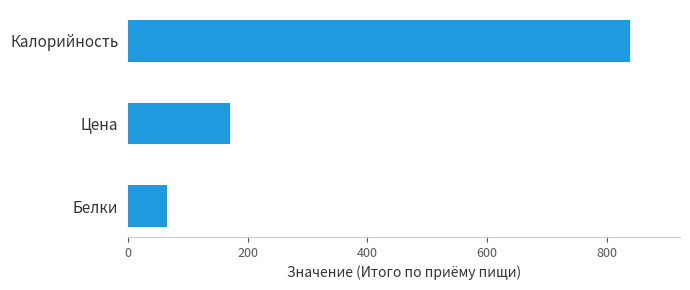

List the labels in order of value, largest first.

Калорийность, Цена, Белки